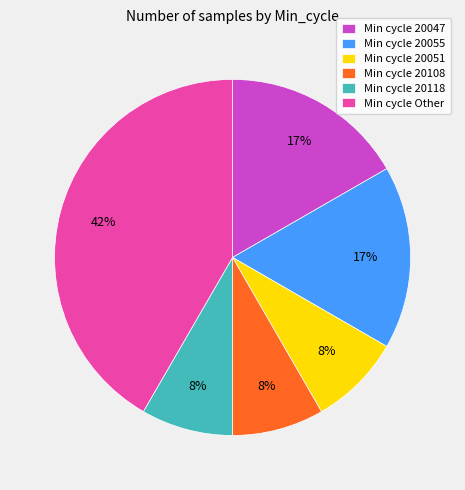

True or false: Min cycle 20055 accounts for 29% of the total.

False